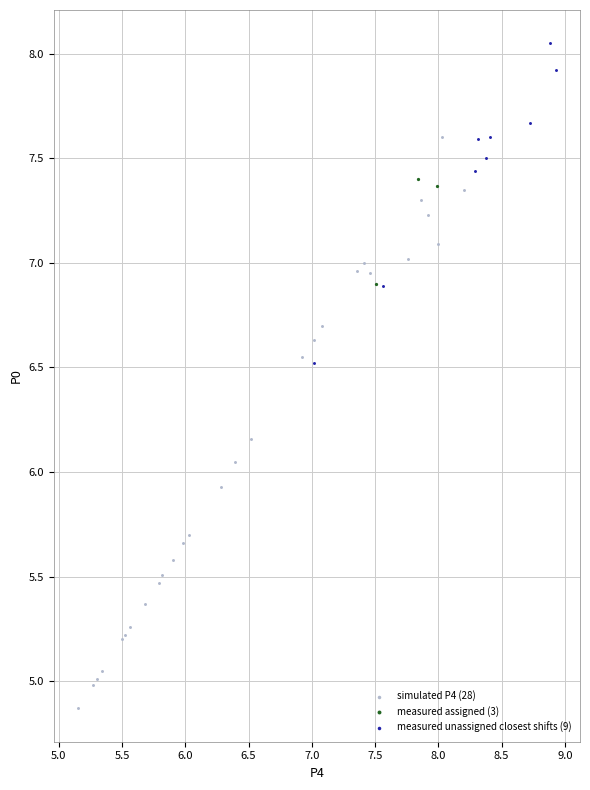

Which series has the widest spread of Y values?

simulated P4 (28)